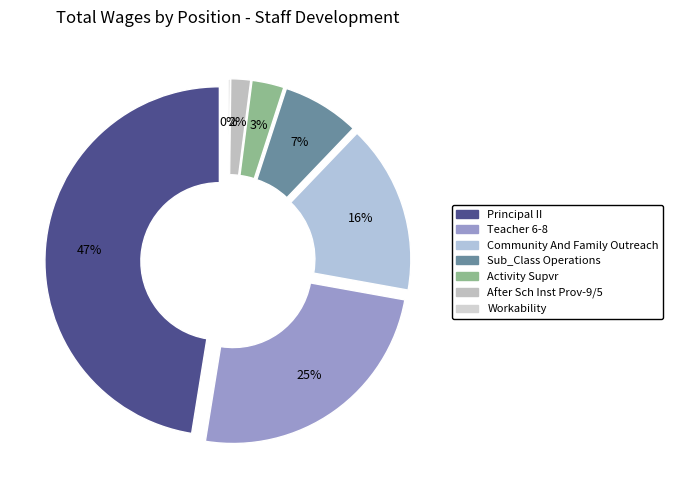

The Sub_Class Operations slice represents 14% of the pie. True or false?

False